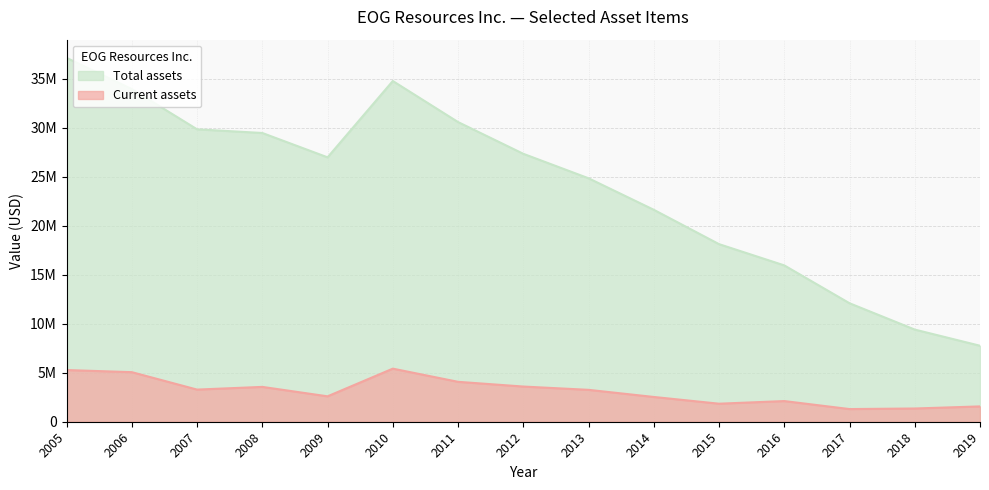

Between 2016 and 2019, which series saw the biggest shift?

Total assets